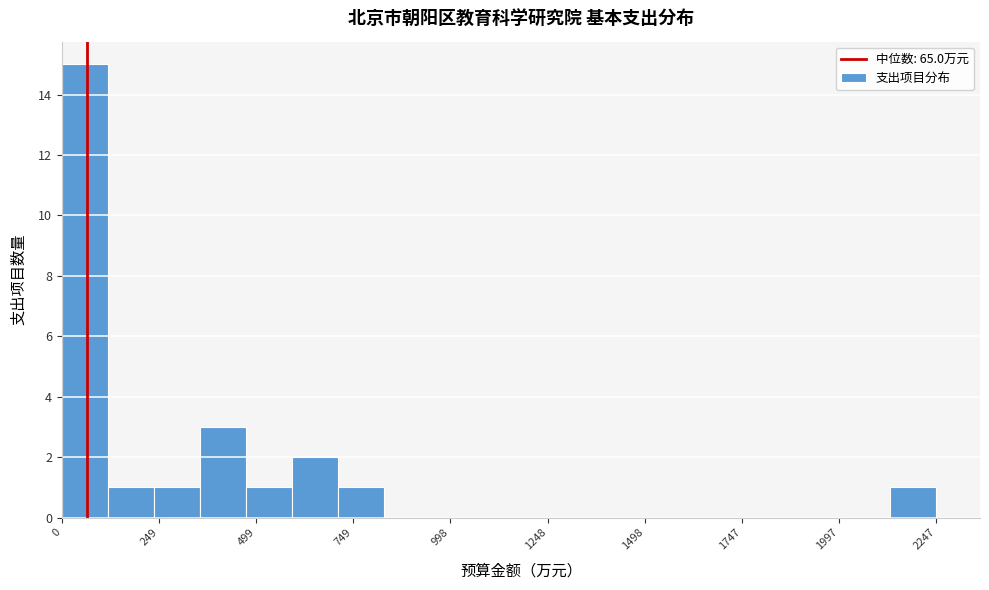

Read against the x-axis, roughly where is the centre of the tallest bar?

50